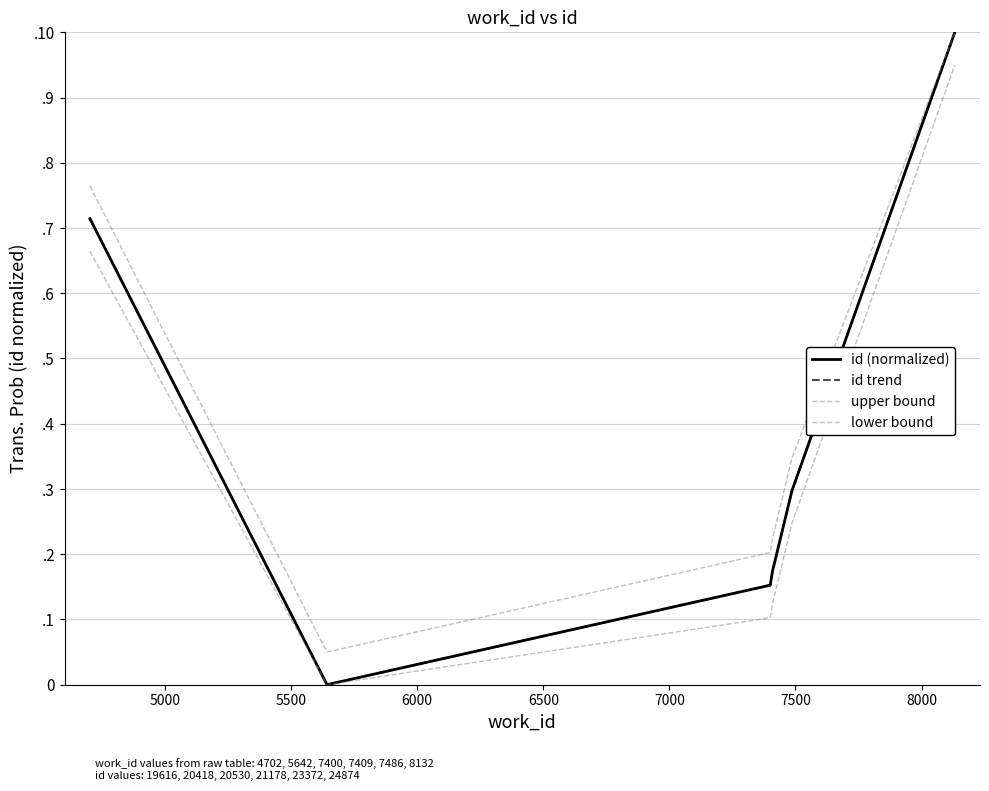

Does the chart display data point markers on the line(s)?

No